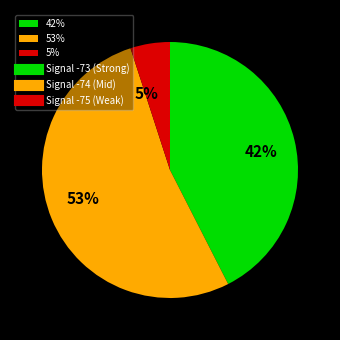

Is it true that 5% is 5% of the pie?

True